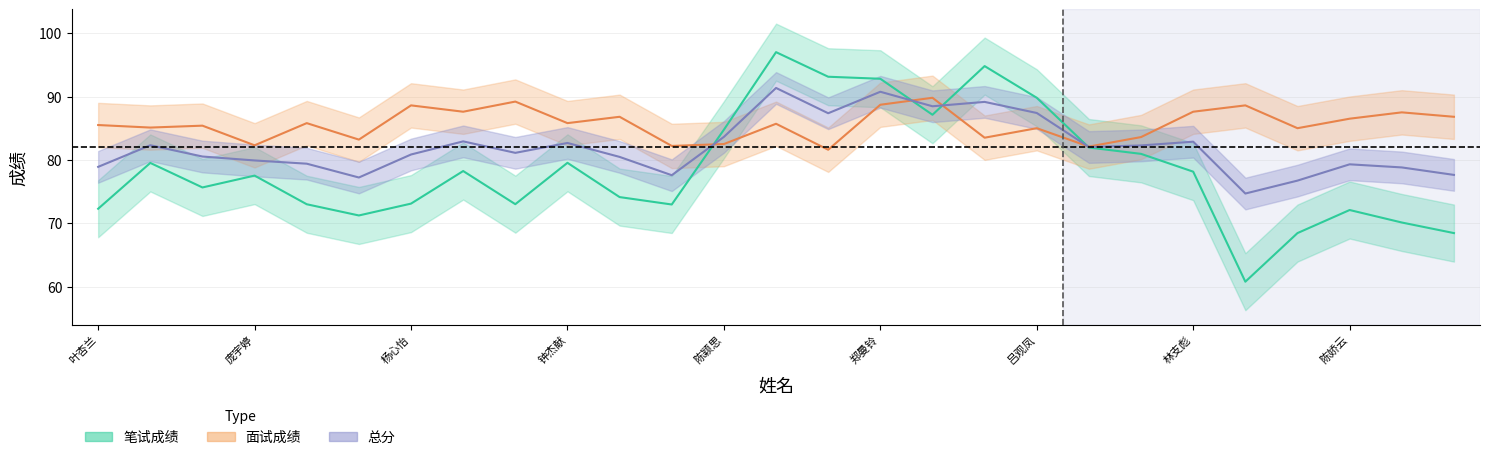

What is the average value of the 总分 series?

82.1